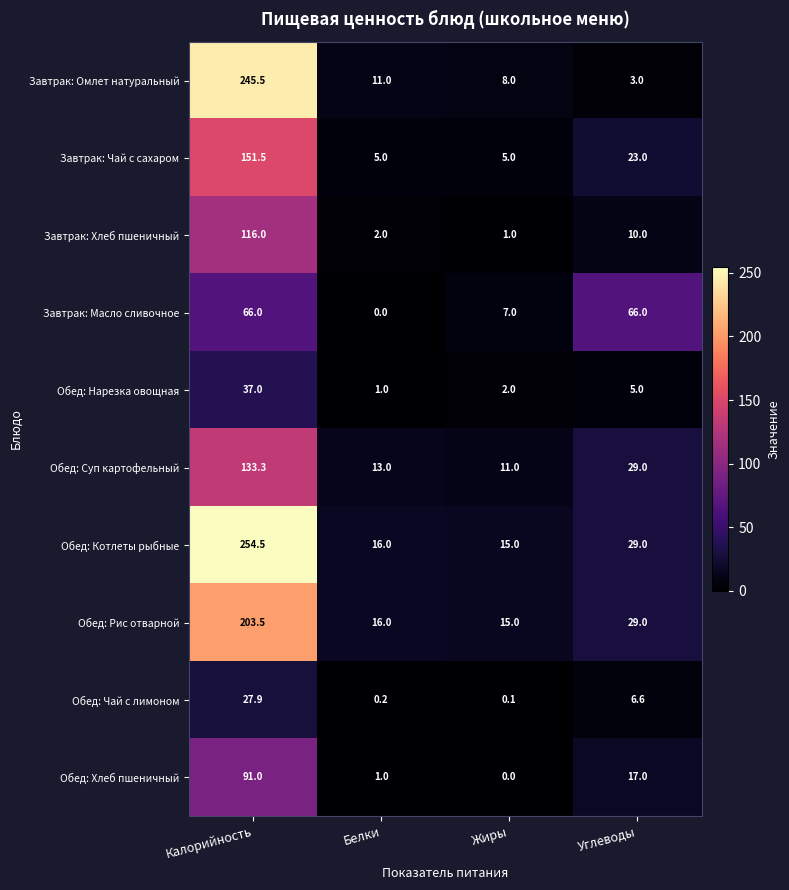

What is the sum of all Обед: Рис отварной values?

263.5